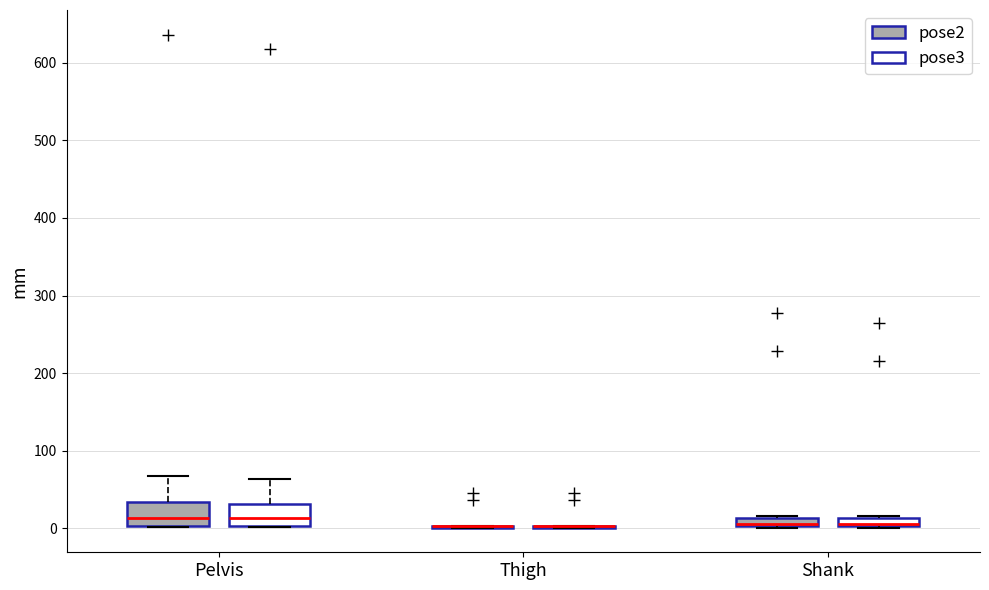

Where is the upper edge of the box for Shank (pose3) on the y-axis? The values are not printed on the chart, so give them approximately, as read against the axis.

10